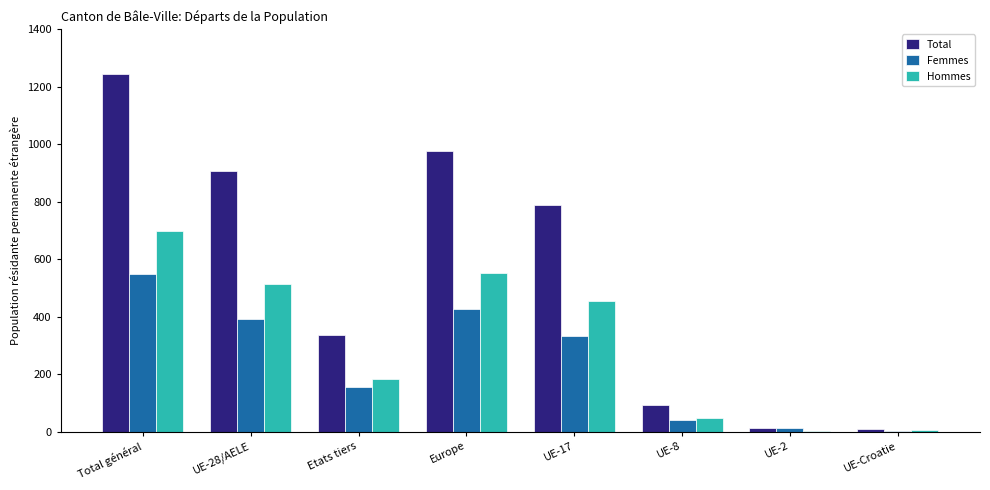

Read the Total value at Europe.

977